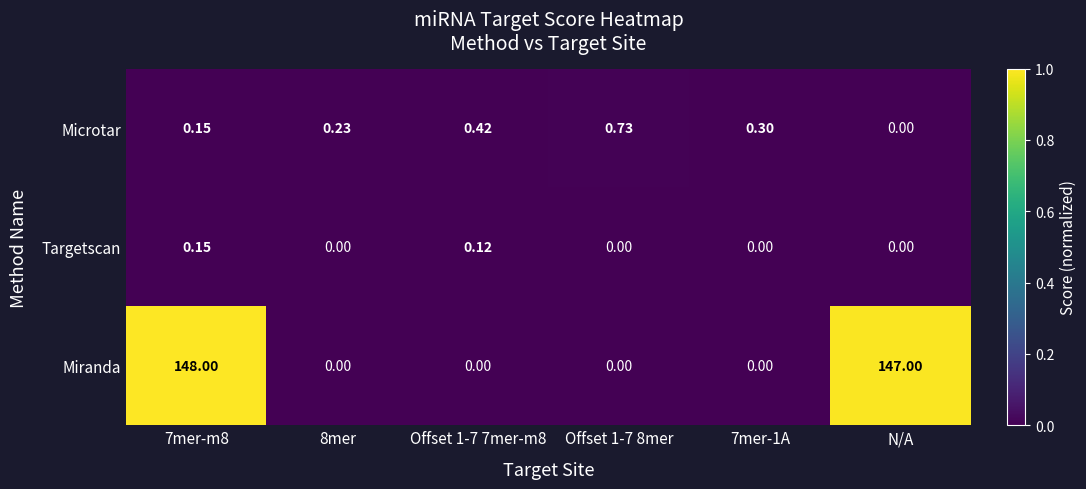

What is the maximum value shown in the chart?

148.0